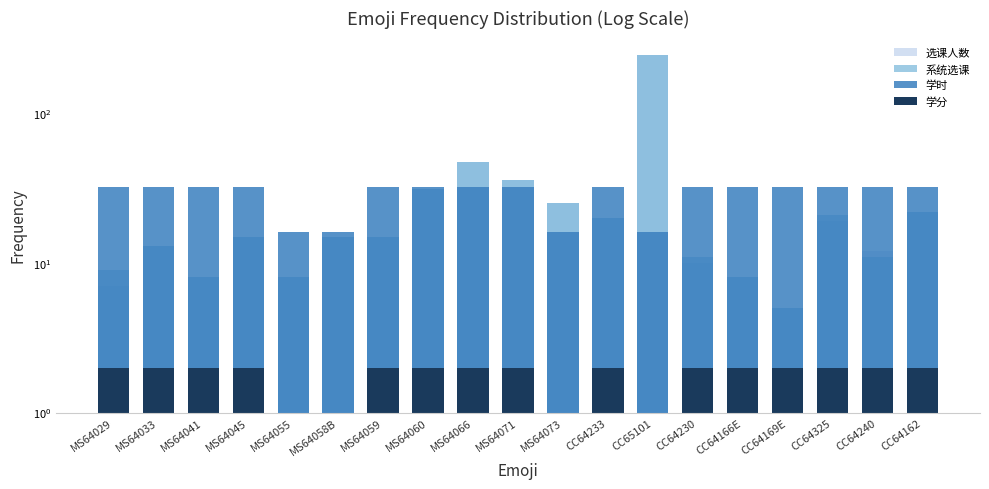

What is the total value across all series at MS64060?

96